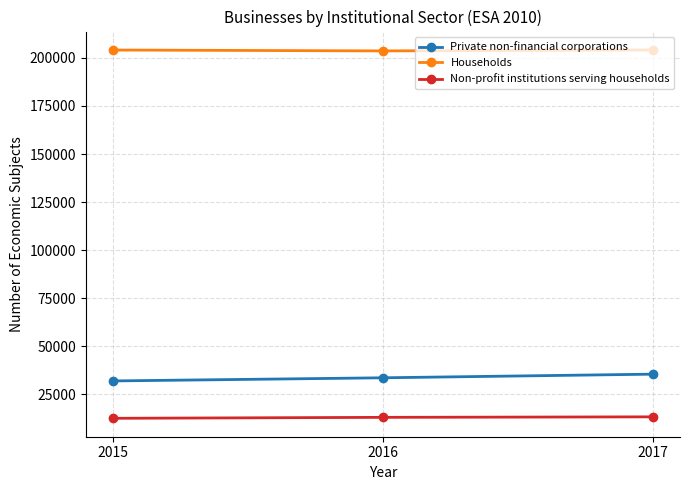

Read the Households value at 2016.

203673